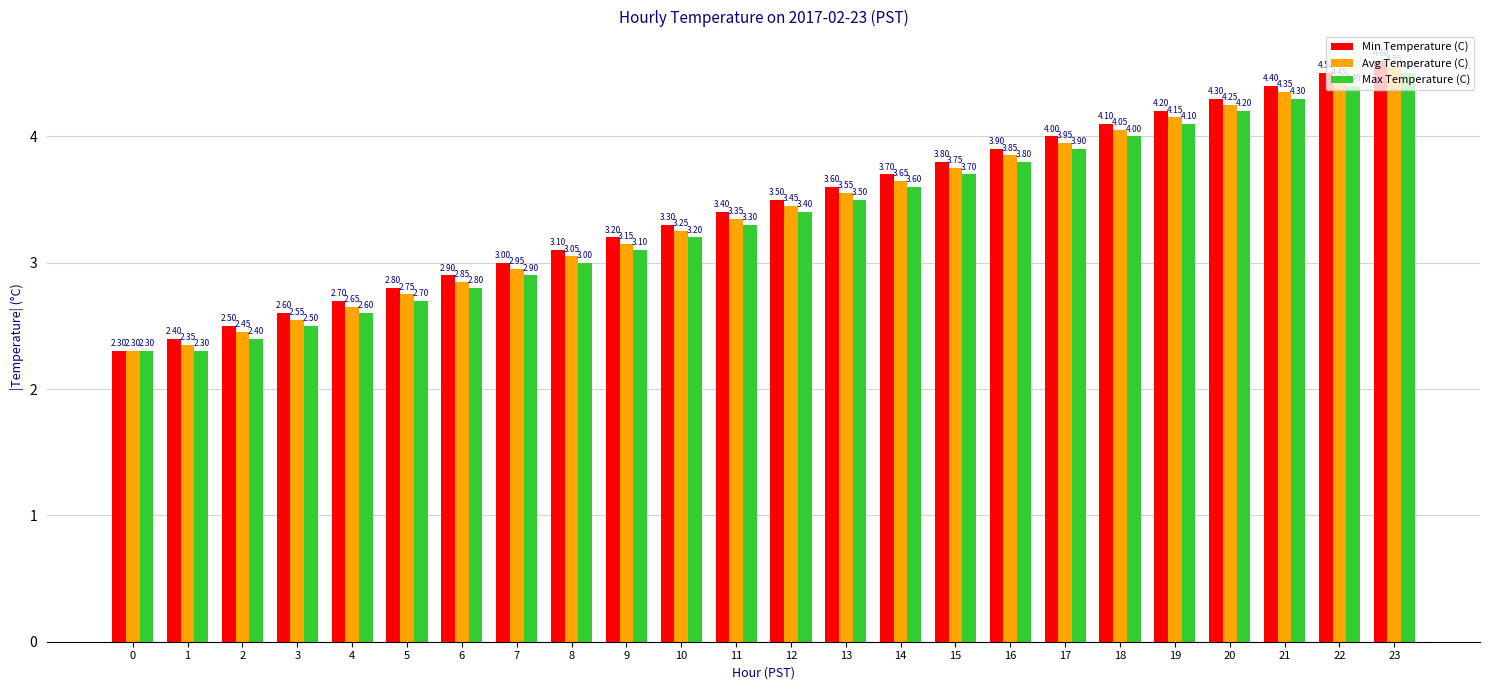

What is the maximum value shown in the chart?

4.6